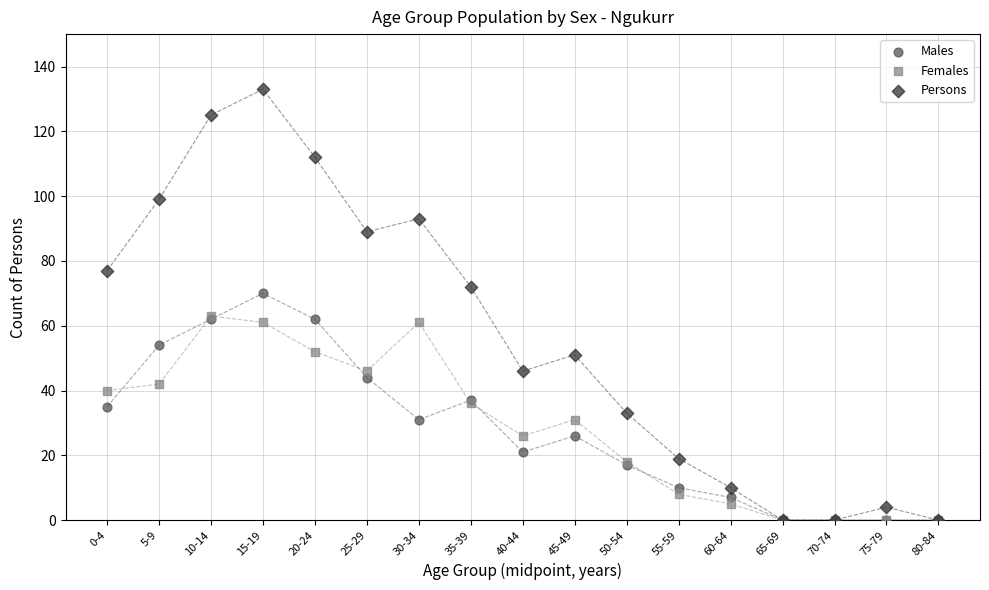

Which series has the largest Y range (max minus min)?

Persons